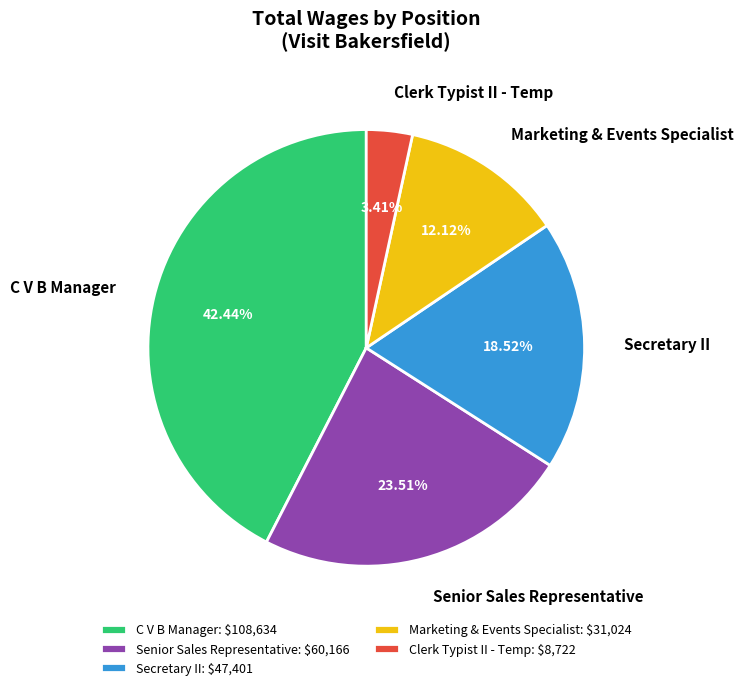

Which slice is the largest?

C V B Manager